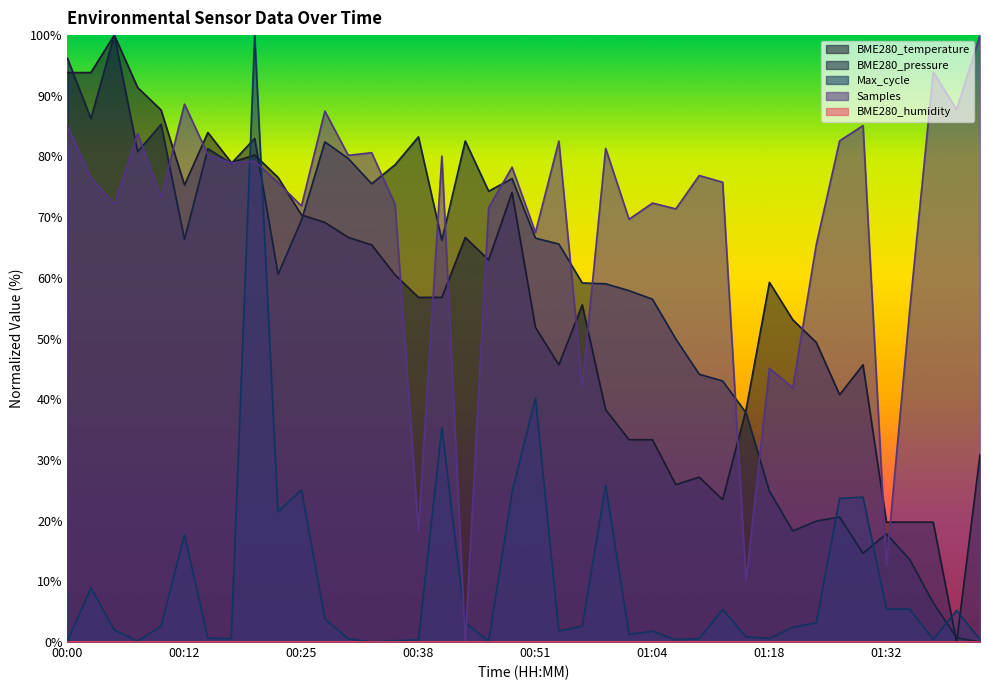

What is the label of the 2nd point from the left?

00:02